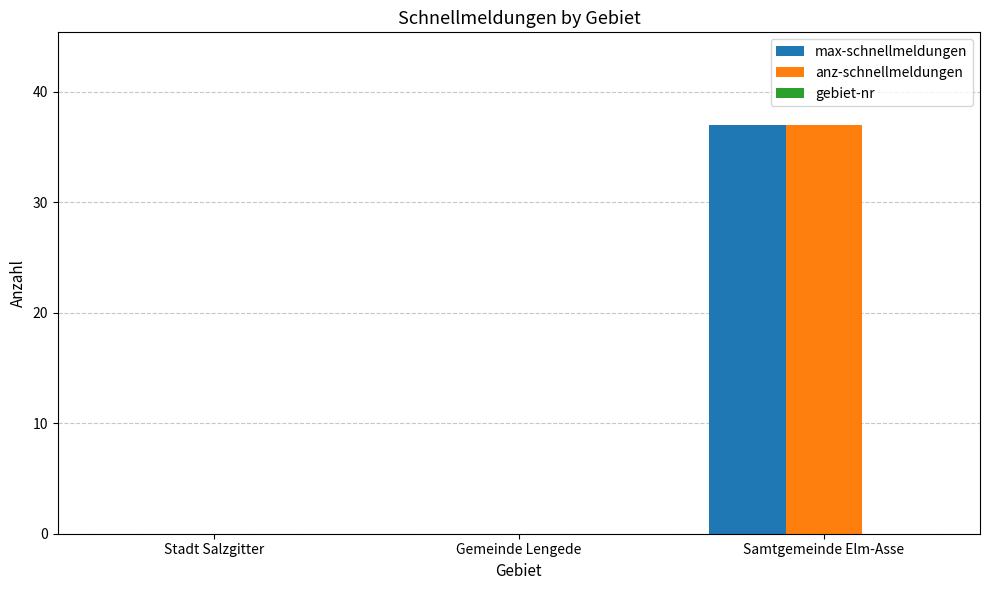

At which category is the sum across all series the highest?

Samtgemeinde Elm-Asse